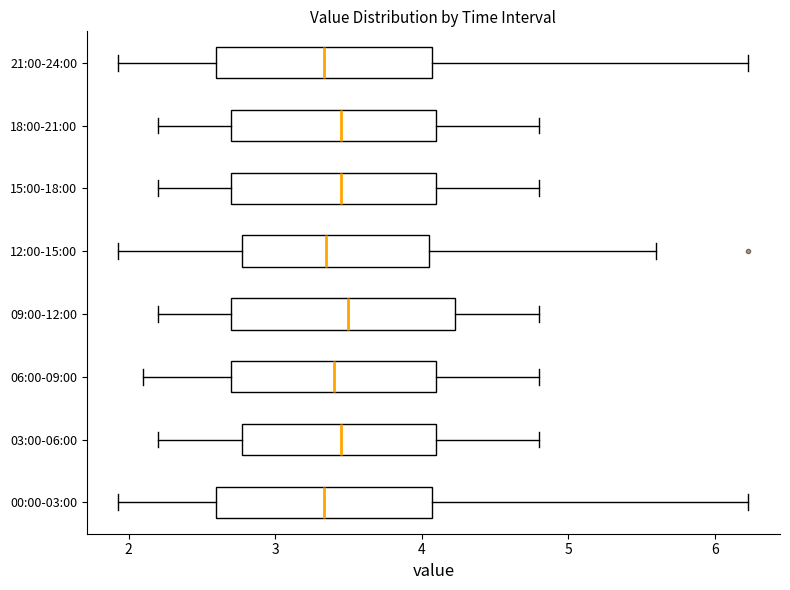

Reading bottom to top, transcribe this box plot: for each box, give where its median line is, the range the box spans, and where its two whiskers end, as read against the x-axis. The values are not printed on the chart, so give them approximately, as read against the axis.

00:00-03:00: median 3.3, box 2.6 to 4.1, whiskers 1.9 to 6.2
03:00-06:00: median 3.5, box 2.8 to 4.1, whiskers 2.2 to 4.8
06:00-09:00: median 3.4, box 2.7 to 4.1, whiskers 2.1 to 4.8
09:00-12:00: median 3.5, box 2.7 to 4.2, whiskers 2.2 to 4.8
12:00-15:00: median 3.4, box 2.8 to 4.1, whiskers 1.9 to 5.6
15:00-18:00: median 3.5, box 2.7 to 4.1, whiskers 2.2 to 4.8
18:00-21:00: median 3.5, box 2.7 to 4.1, whiskers 2.2 to 4.8
21:00-24:00: median 3.3, box 2.6 to 4.1, whiskers 1.9 to 6.2